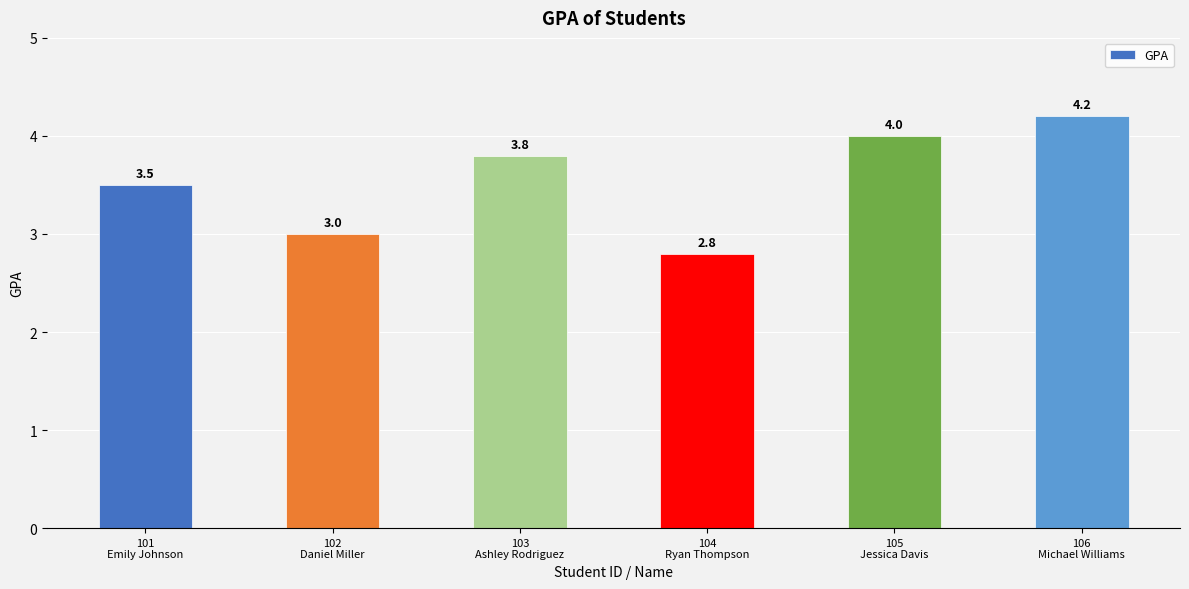

List the labels in order of value, largest first.

106
Michael Williams, 105
Jessica Davis, 103
Ashley Rodriguez, 101
Emily Johnson, 102
Daniel Miller, 104
Ryan Thompson